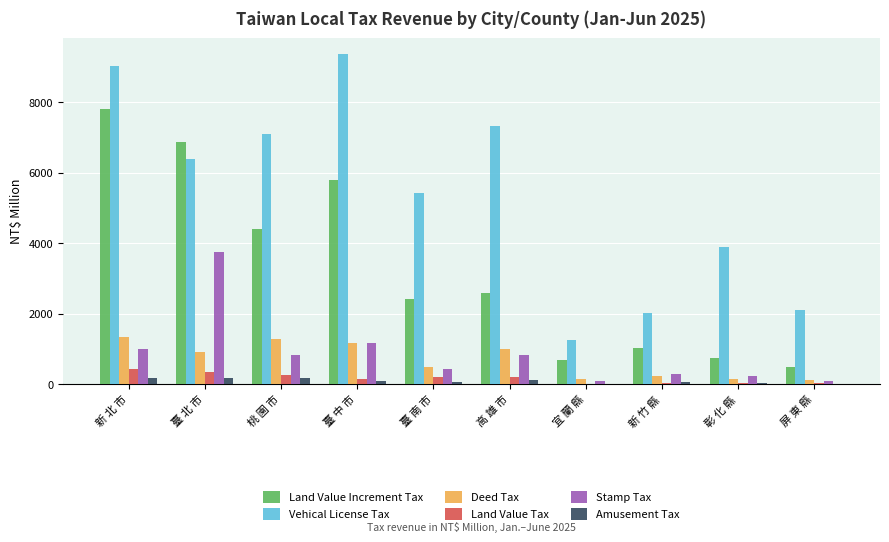

At which label is Vehical License Tax closest to 5300?

臺 南 市